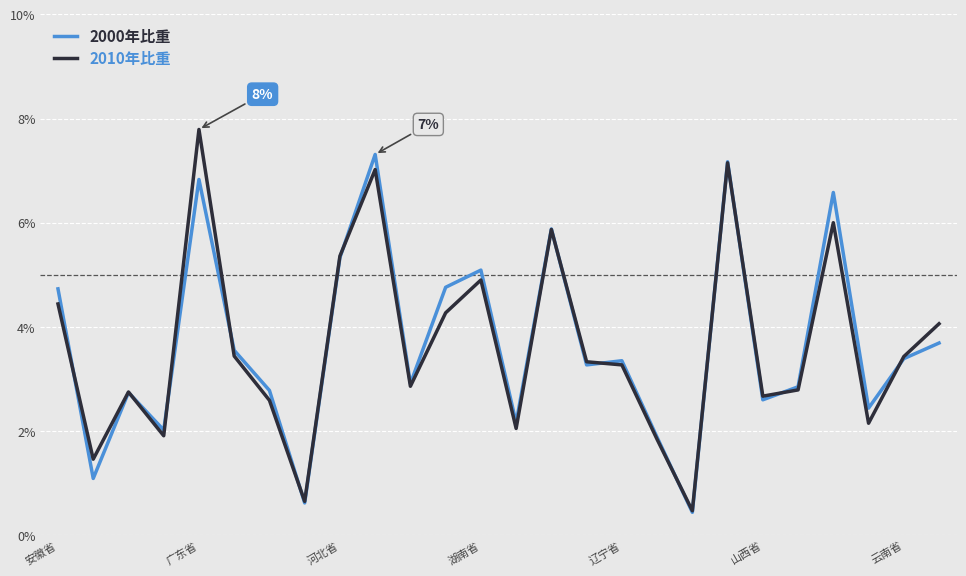

Which label corresponds to the smallest value in the chart?

18